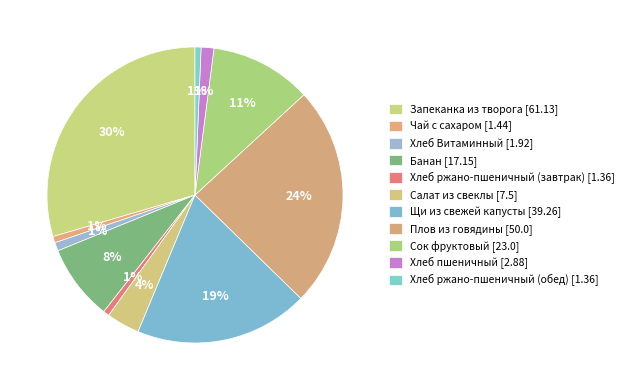

Count the number of slices in the pie.

11